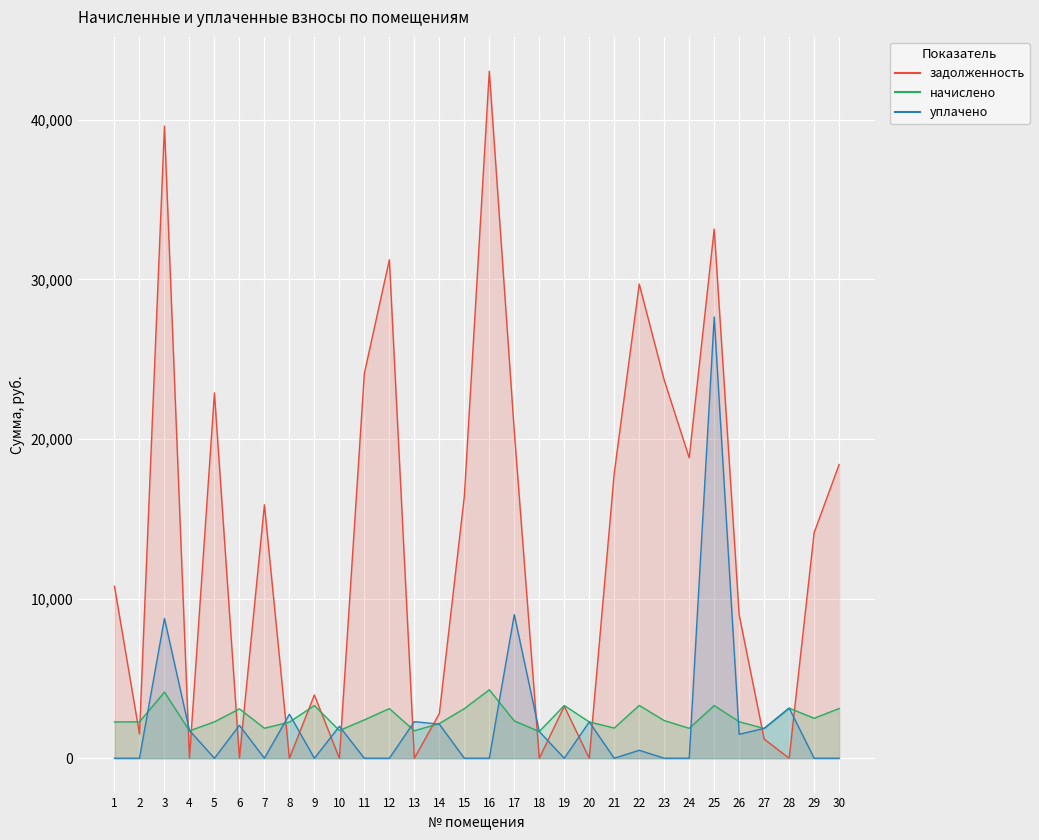

How many lines are shown in the chart?

3